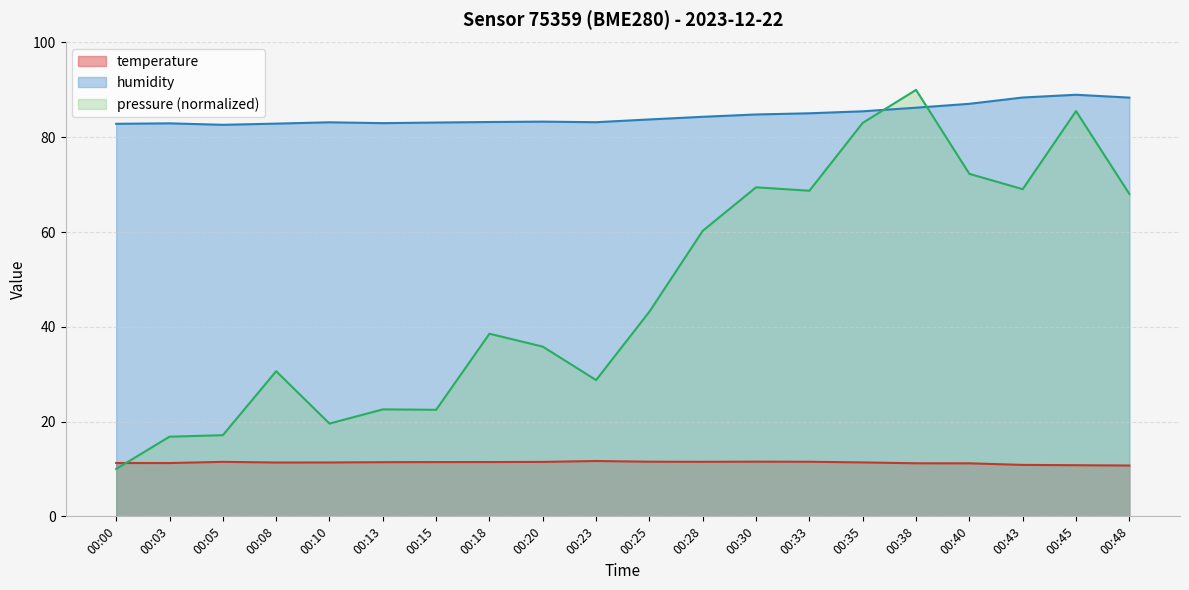

Is it true that pressure equals 28.8 at 00:23?

True